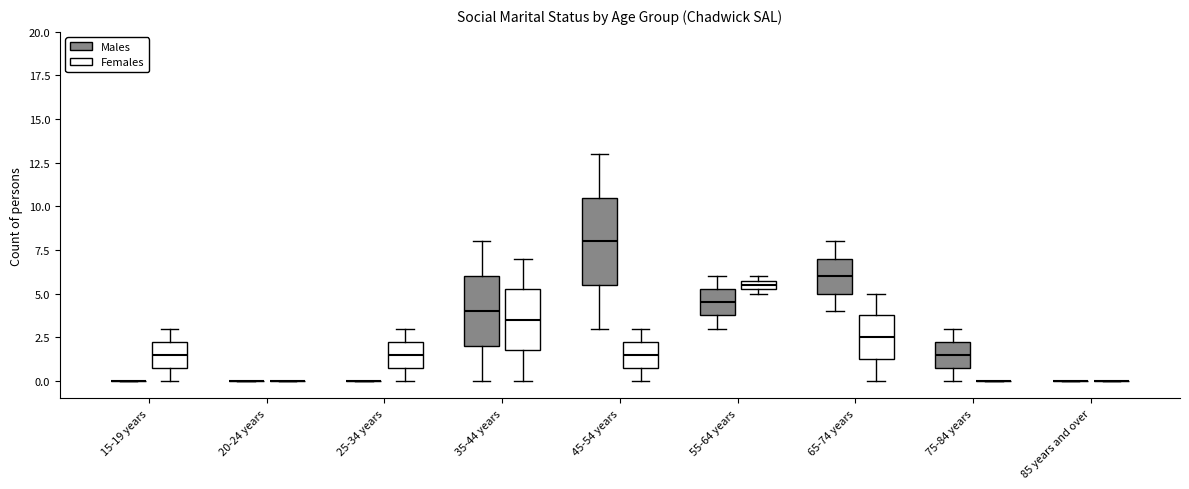

Which box is the tallest, from its lower edge to its upper edge?

45-54 years (Males)